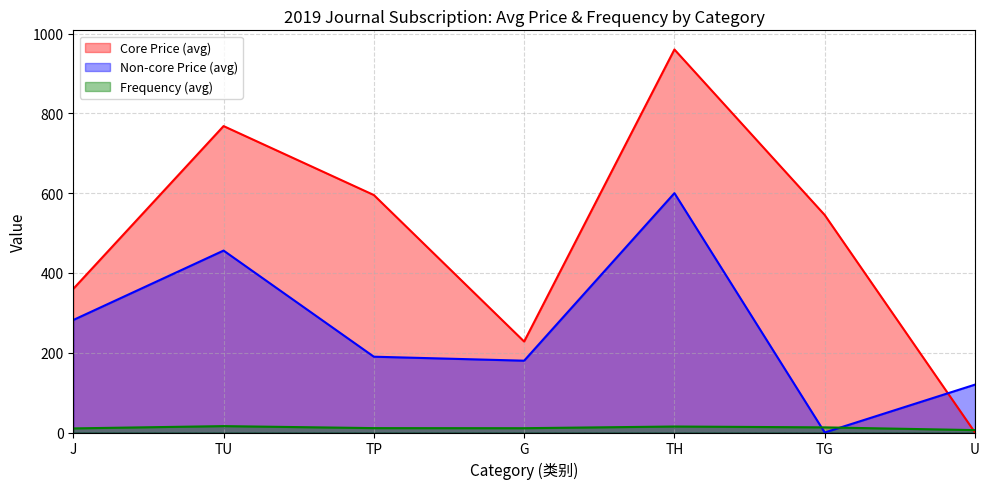

At which label is Non-core Price (avg) closest to 300?

J